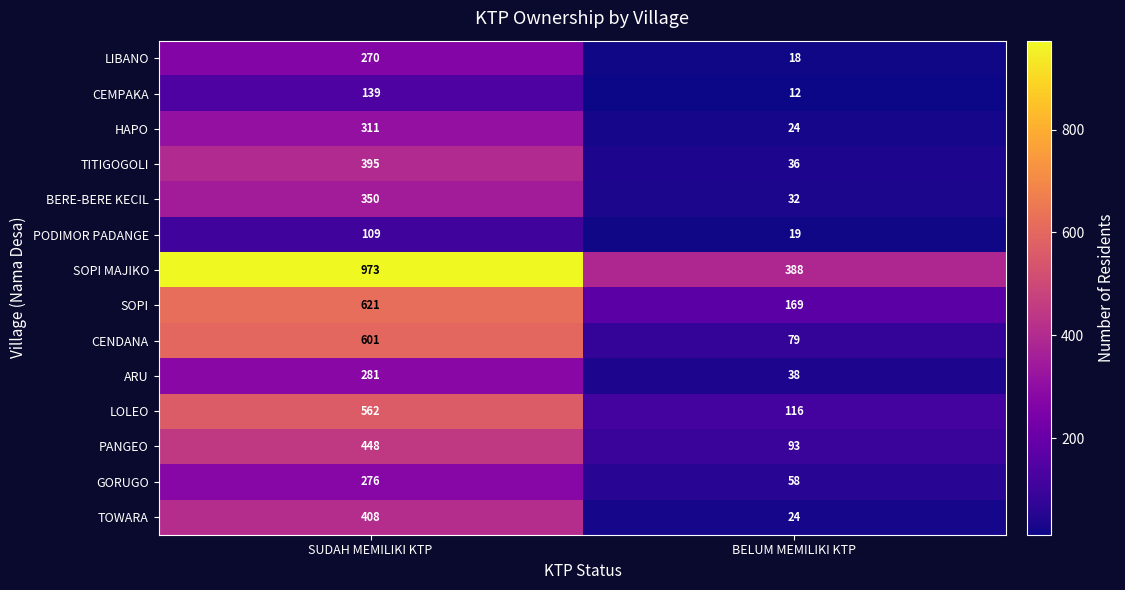

Reading left to right, list all the values displayed in this chart.

LIBANO: SUDAH MEMILIKI KTP=270	BELUM MEMILIKI KTP=18
CEMPAKA: SUDAH MEMILIKI KTP=139	BELUM MEMILIKI KTP=12
HAPO: SUDAH MEMILIKI KTP=311	BELUM MEMILIKI KTP=24
TITIGOGOLI: SUDAH MEMILIKI KTP=395	BELUM MEMILIKI KTP=36
BERE-BERE KECIL: SUDAH MEMILIKI KTP=350	BELUM MEMILIKI KTP=32
PODIMOR PADANGE: SUDAH MEMILIKI KTP=109	BELUM MEMILIKI KTP=19
SOPI MAJIKO: SUDAH MEMILIKI KTP=973	BELUM MEMILIKI KTP=388
SOPI: SUDAH MEMILIKI KTP=621	BELUM MEMILIKI KTP=169
CENDANA: SUDAH MEMILIKI KTP=601	BELUM MEMILIKI KTP=79
ARU: SUDAH MEMILIKI KTP=281	BELUM MEMILIKI KTP=38
LOLEO: SUDAH MEMILIKI KTP=562	BELUM MEMILIKI KTP=116
PANGEO: SUDAH MEMILIKI KTP=448	BELUM MEMILIKI KTP=93
GORUGO: SUDAH MEMILIKI KTP=276	BELUM MEMILIKI KTP=58
TOWARA: SUDAH MEMILIKI KTP=408	BELUM MEMILIKI KTP=24